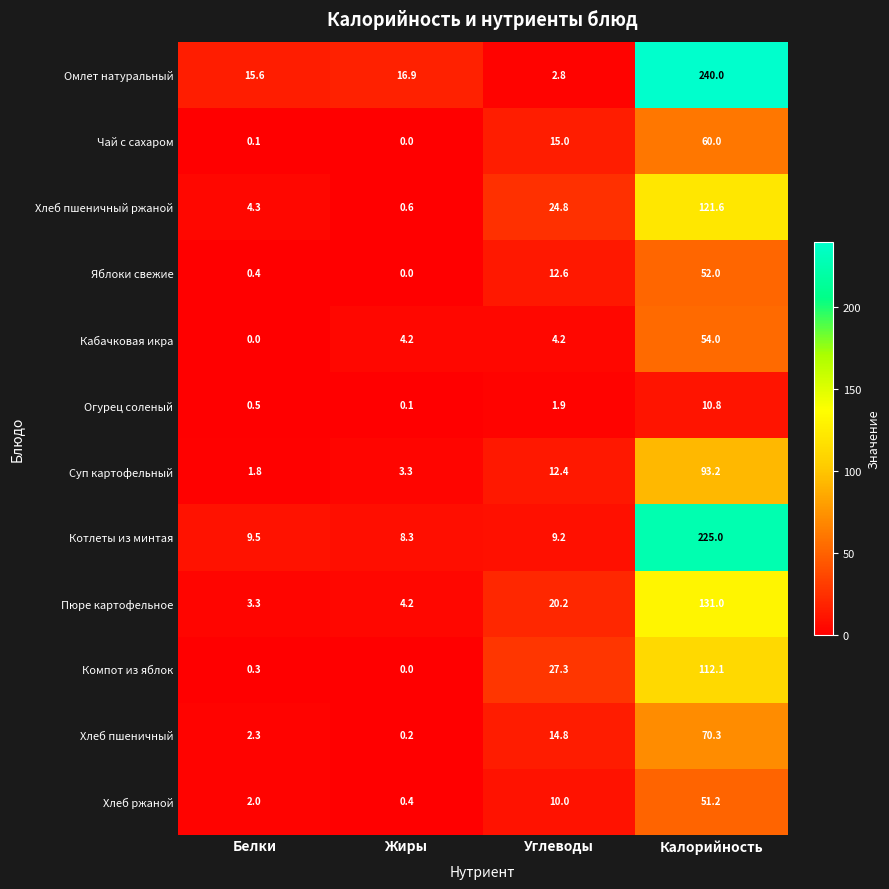

Between Белки and Углеводы, which series saw the biggest shift?

Компот из яблок